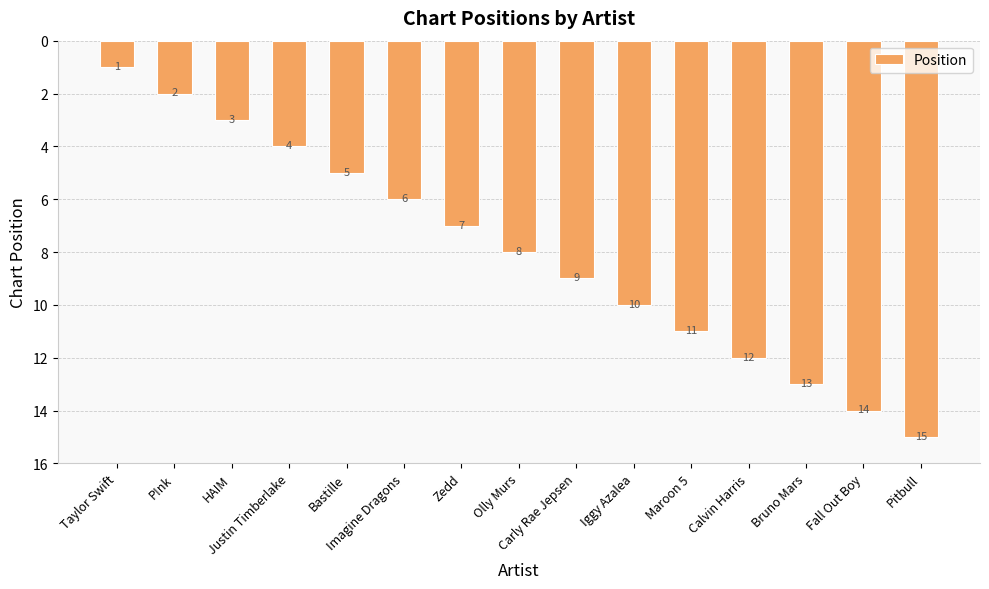

What is the greatest value displayed?

15